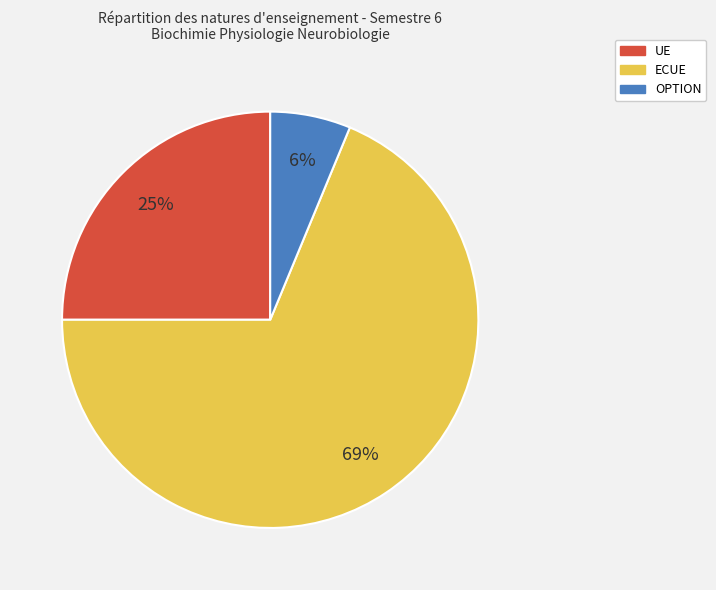

To the nearest percent, what is the average slice percentage?

33%